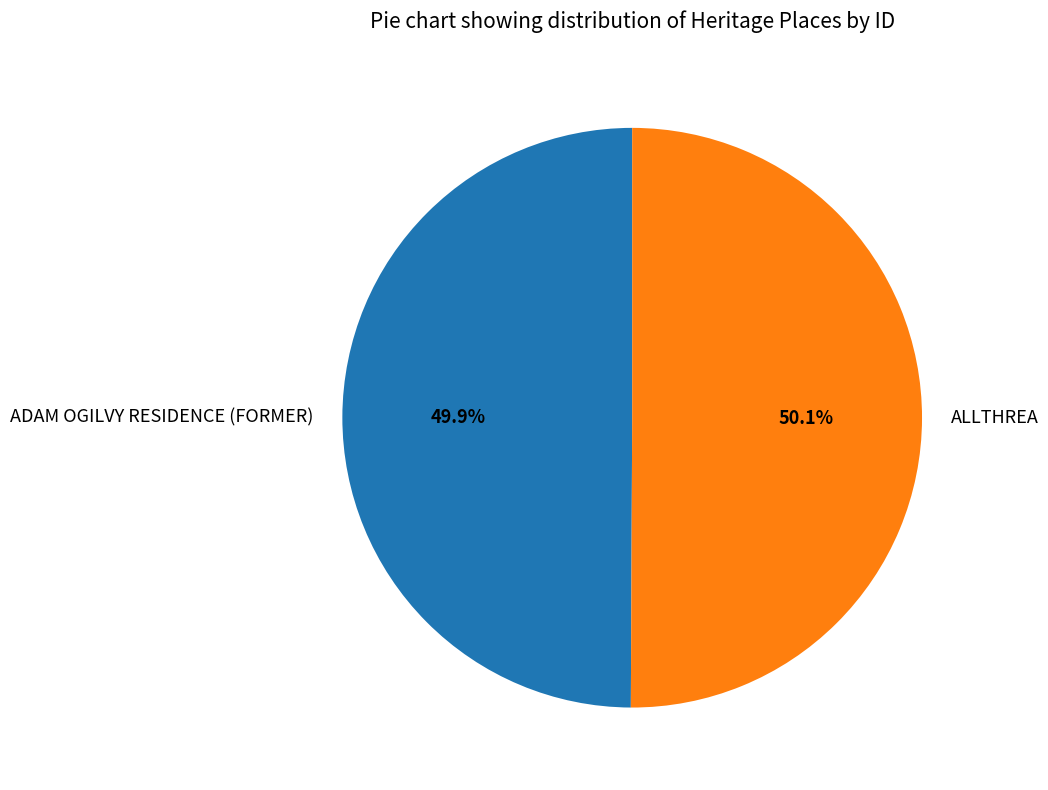

Is it true that ADAM OGILVY RESIDENCE (FORMER) is 50% of the pie?

True